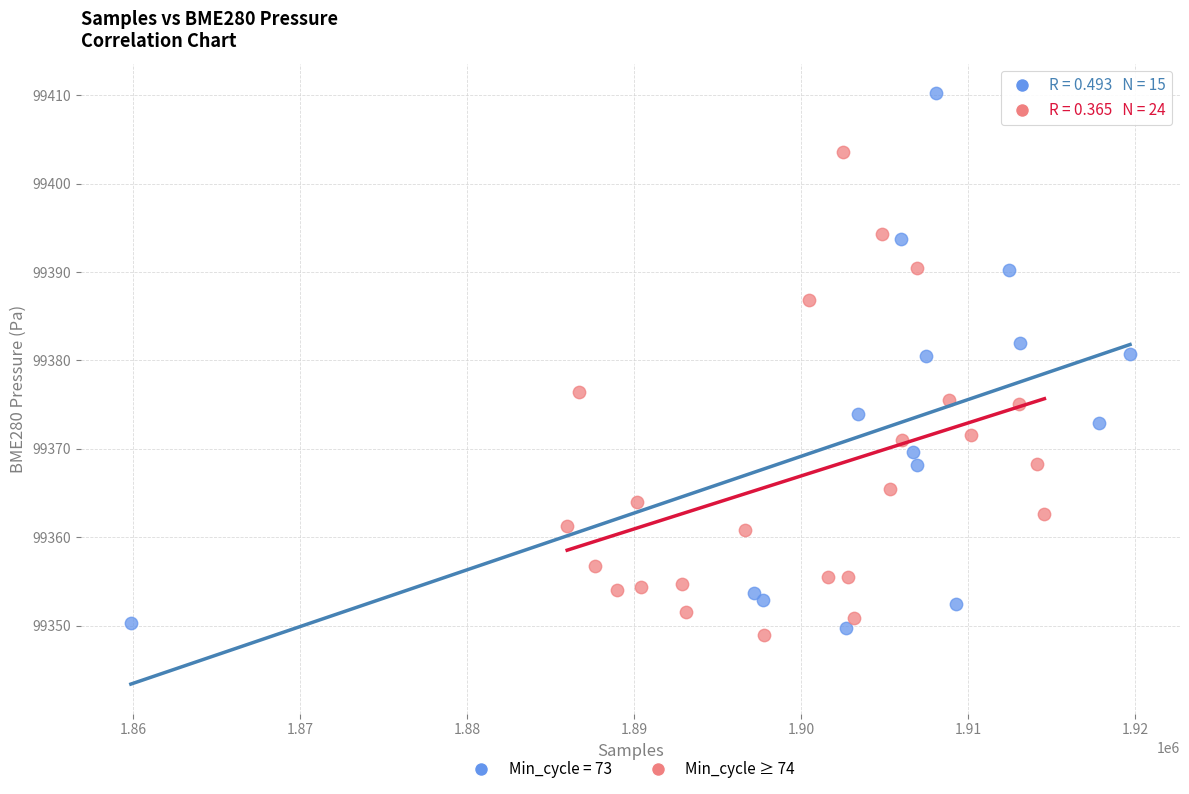

Which series contains the highest Y value?

Min_cycle = 73